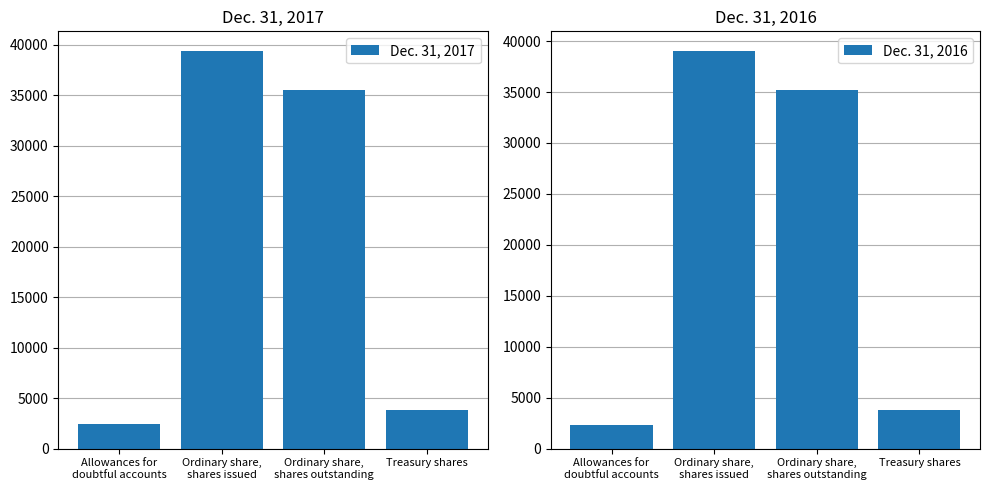

What is the smallest value displayed?

2339